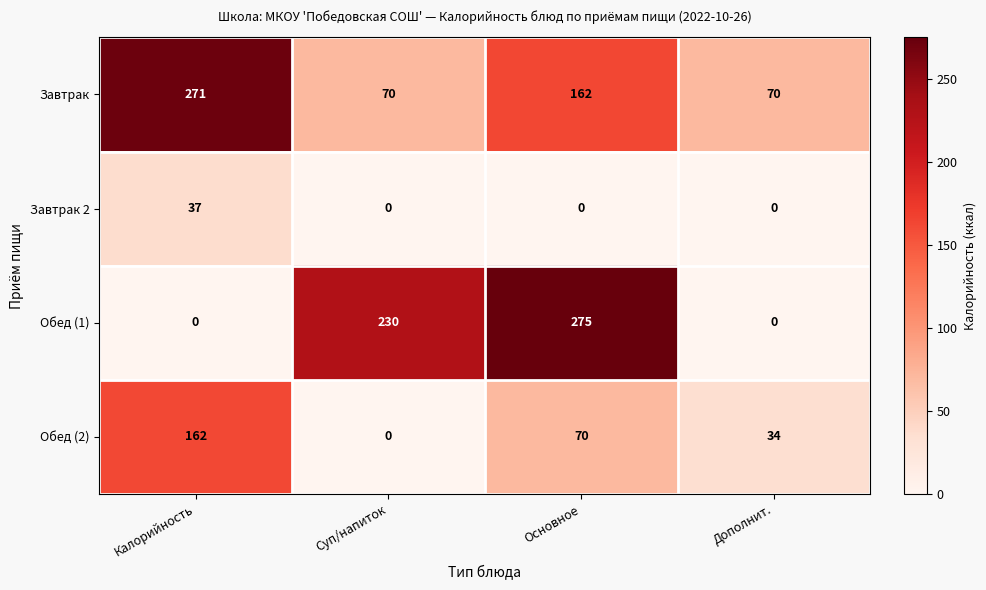

Which category has the highest value across all series?

Основное